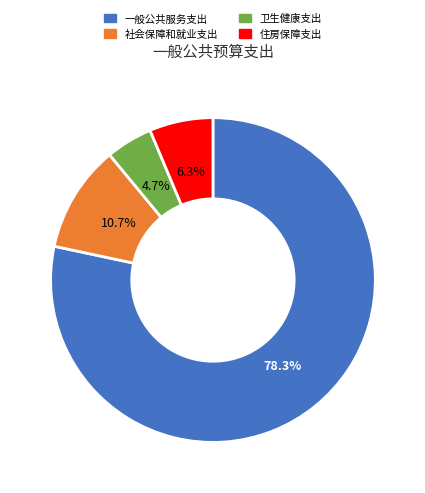

Between 卫生健康支出 and 住房保障支出, which is larger?

住房保障支出